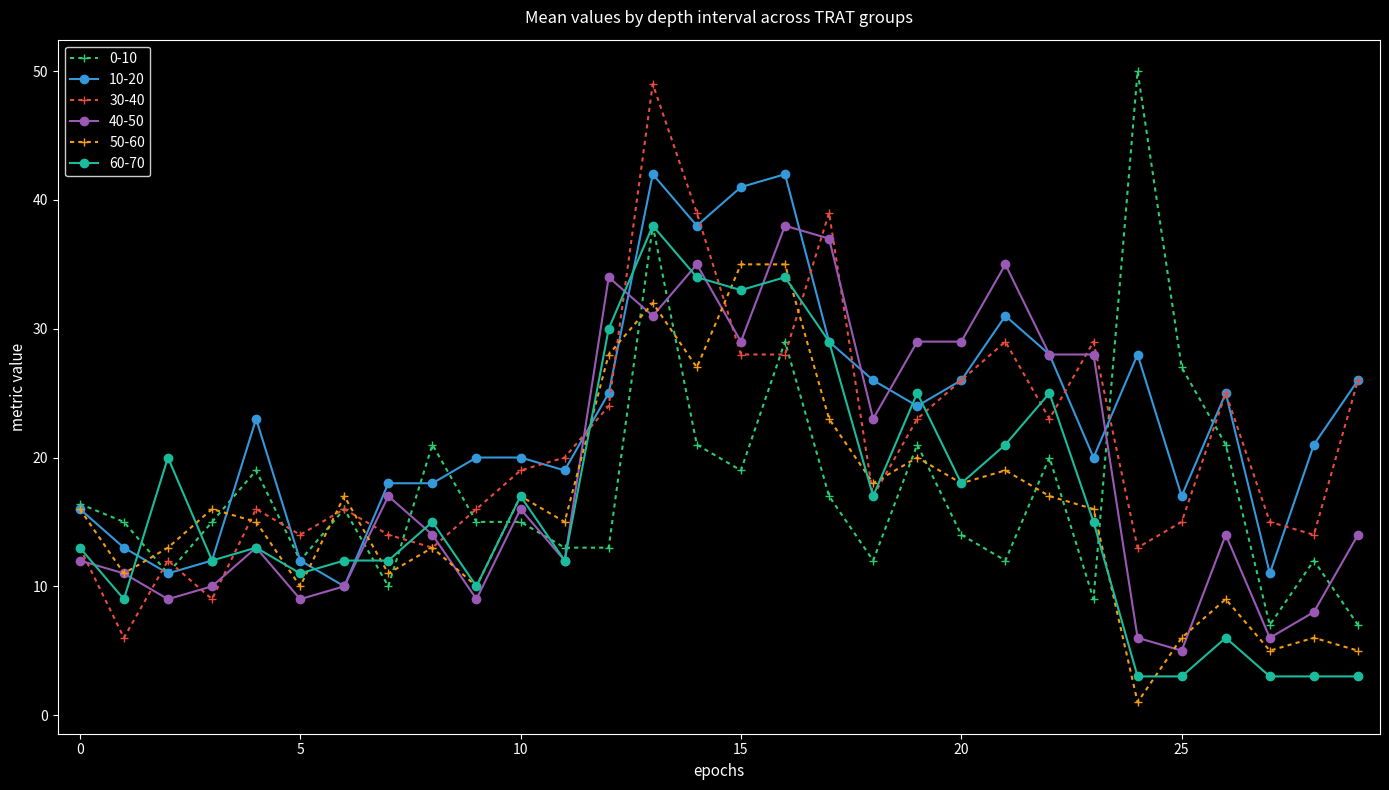

True or false: 10-20 and 0-10 cross at least once.

True